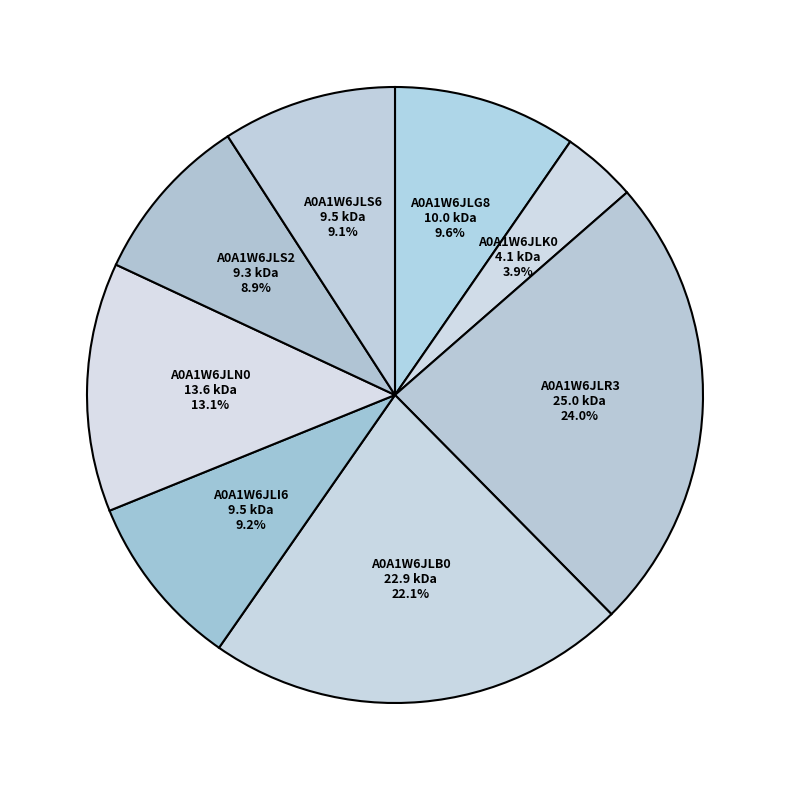

Does any single category account for the majority?

No